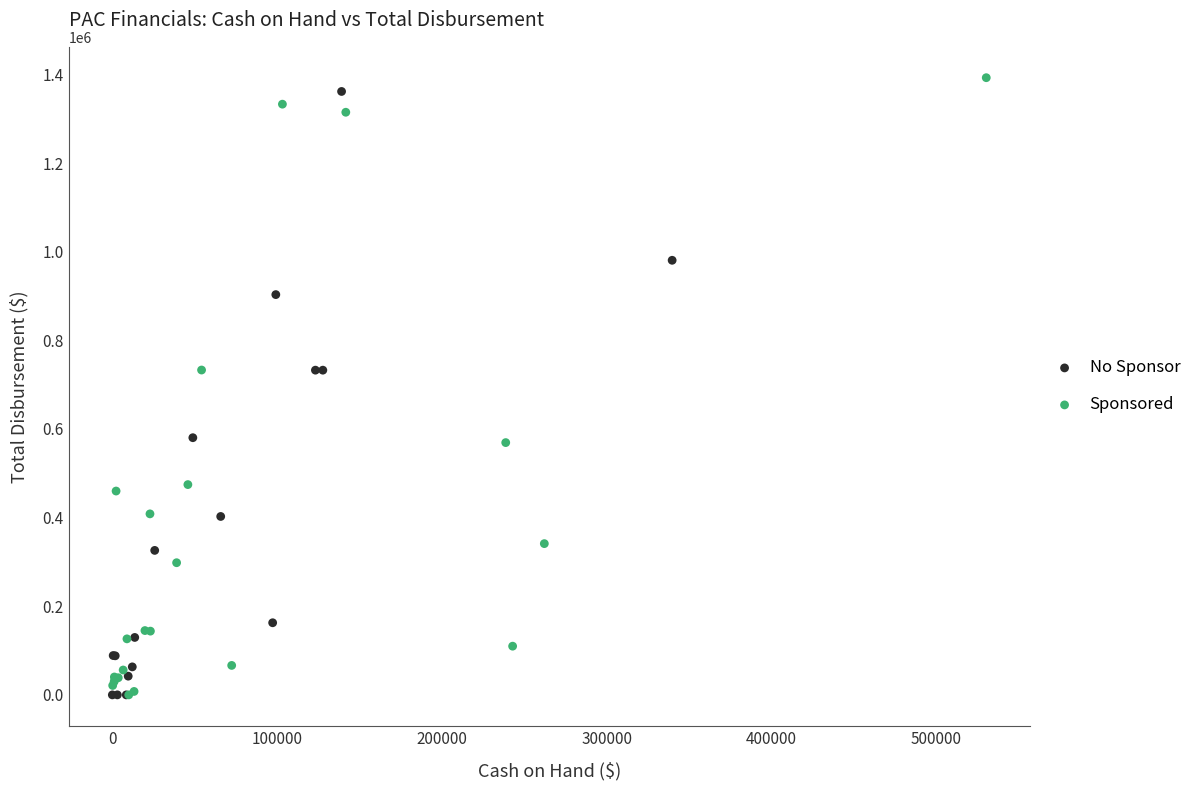

What are all the series names shown in the legend?

No Sponsor, Sponsored